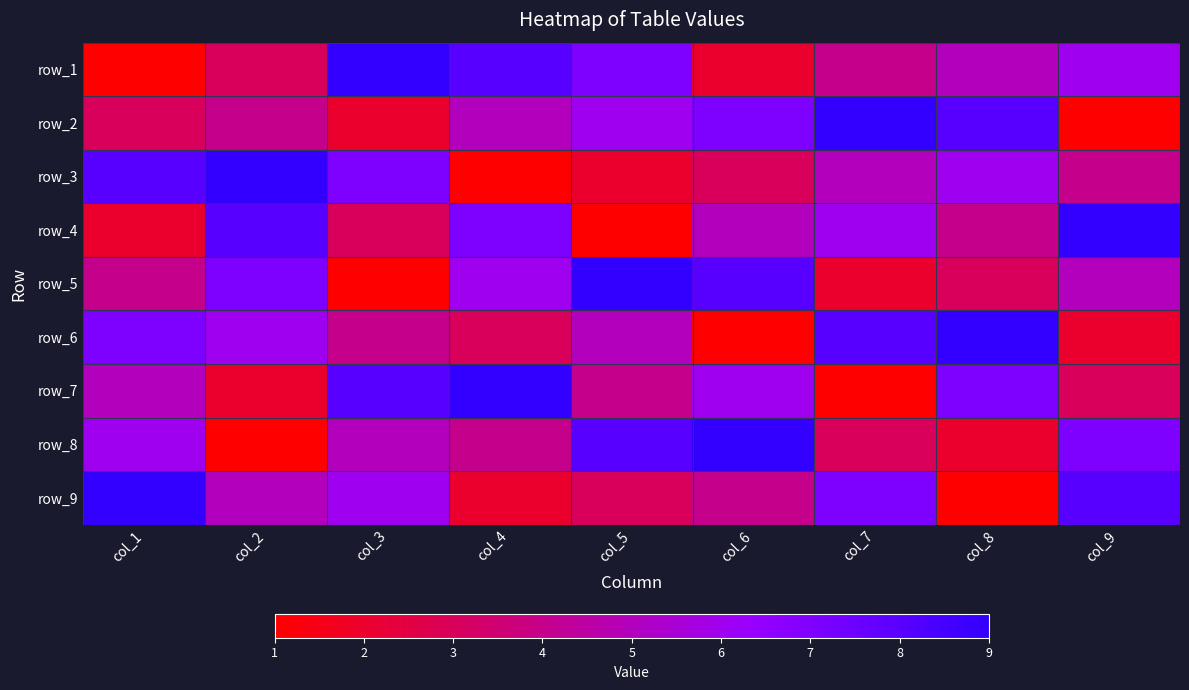

What is the spread (max minus min) of values at col_1?

8